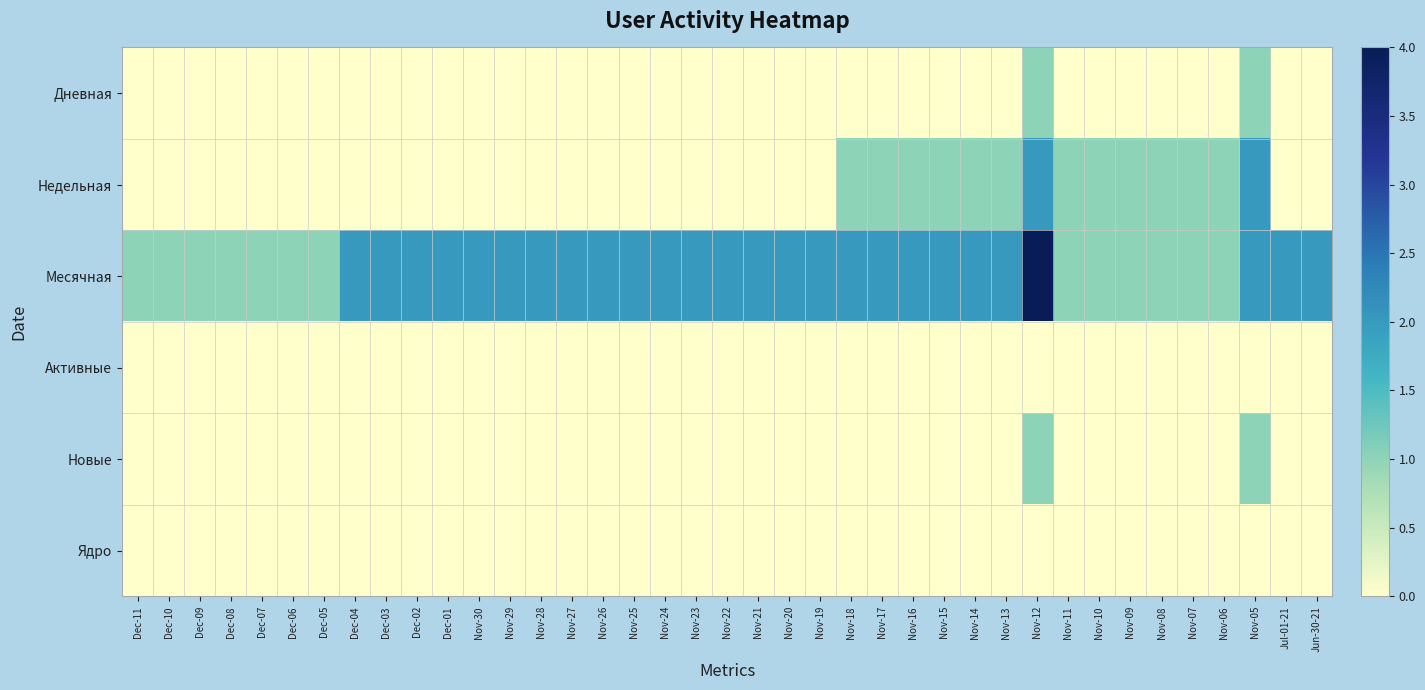

At Nov-27, list the series in order from largest to smallest.

Месячная, Дневная, Недельная, Активные, Новые, Ядро